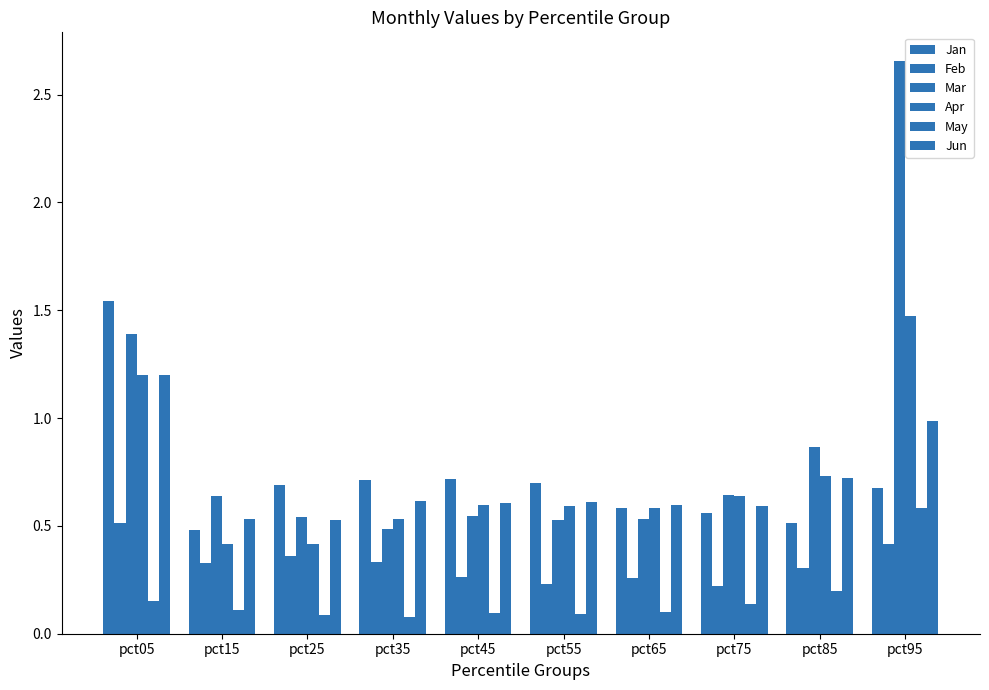

Which has a higher value, pct55 or pct15?

pct55